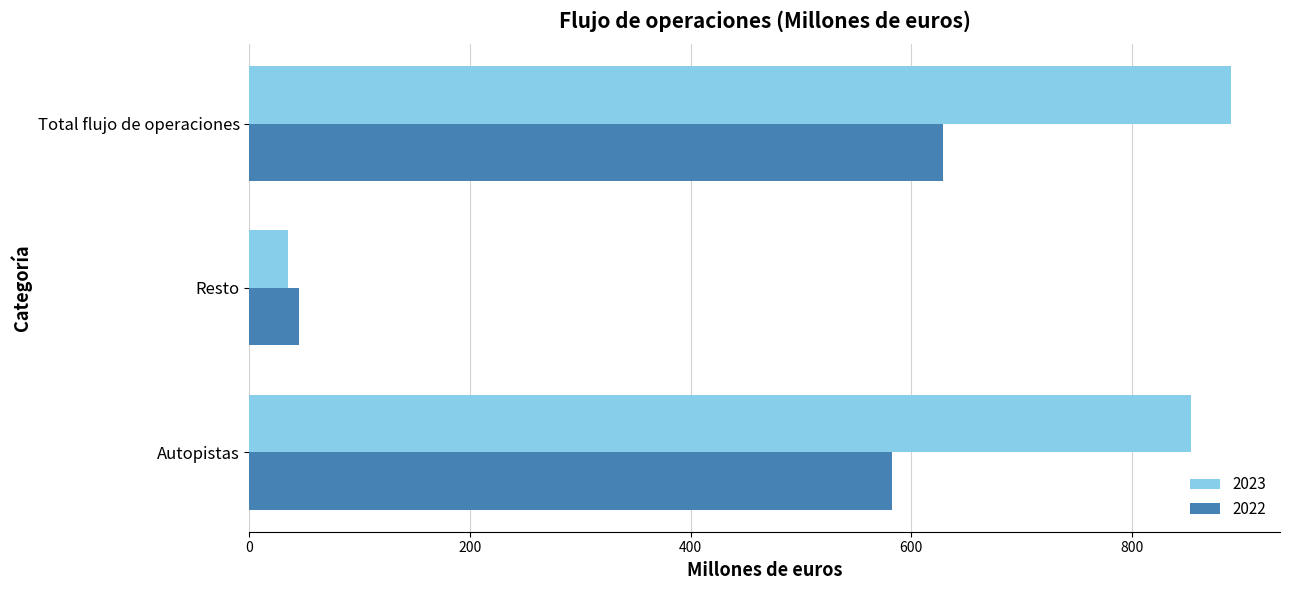

What is the difference between the 2022 values at Autopistas and Resto?

538